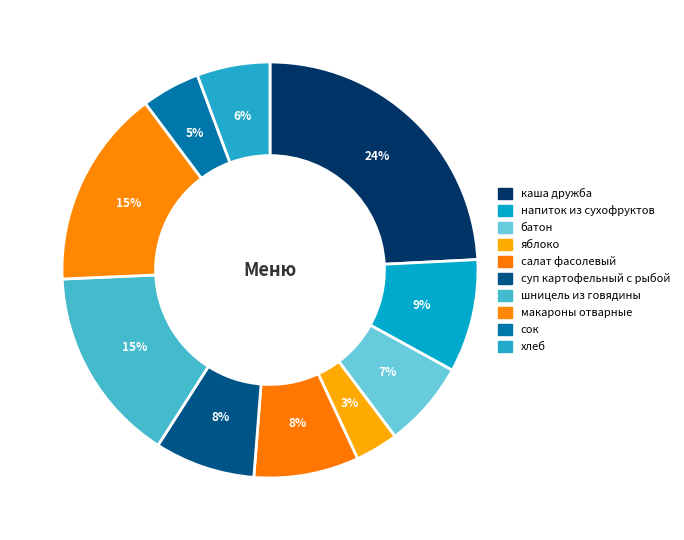

Is there a majority slice in this chart?

No